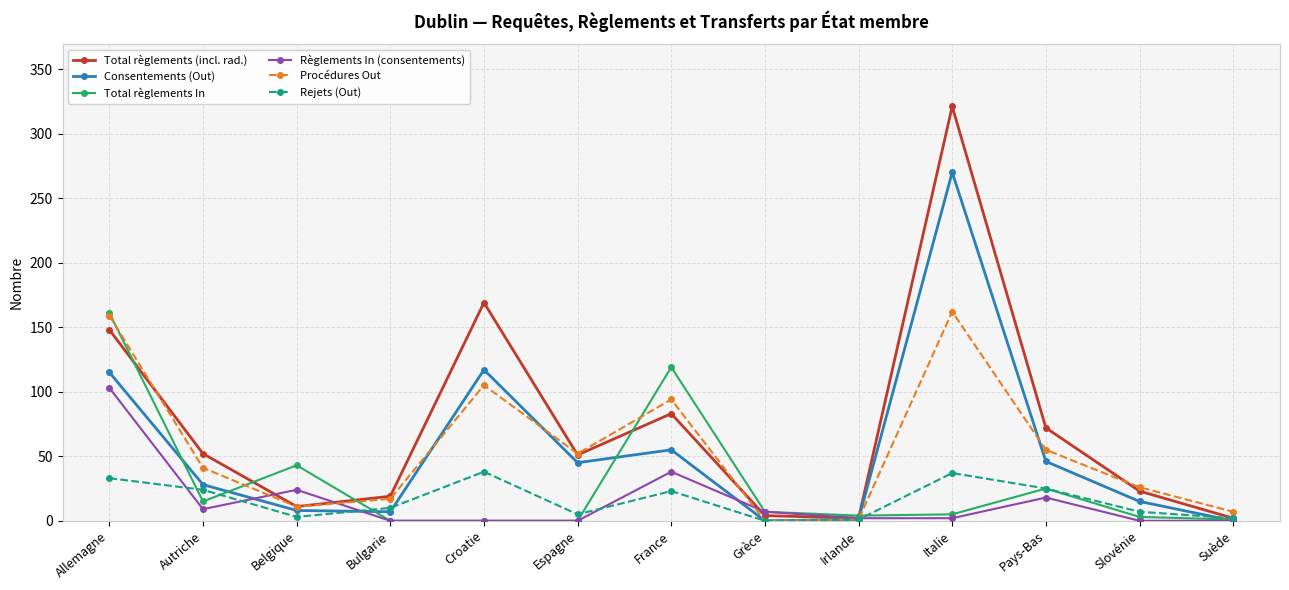

Where is Procédures Out nearest to the value 81?

France